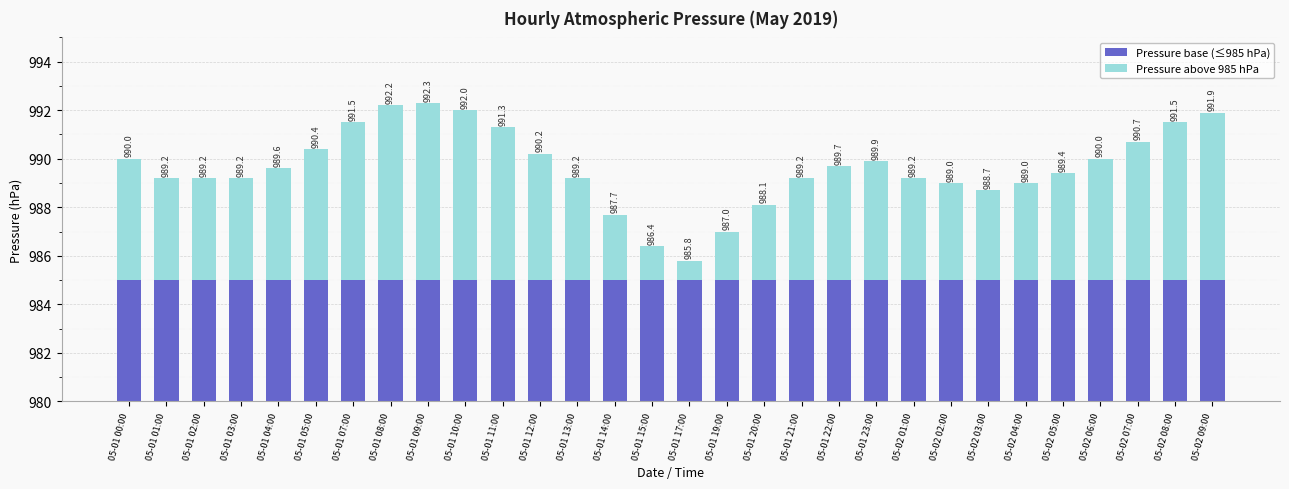

What is the maximum value for Pressure base (≤985 hPa)?

5.0